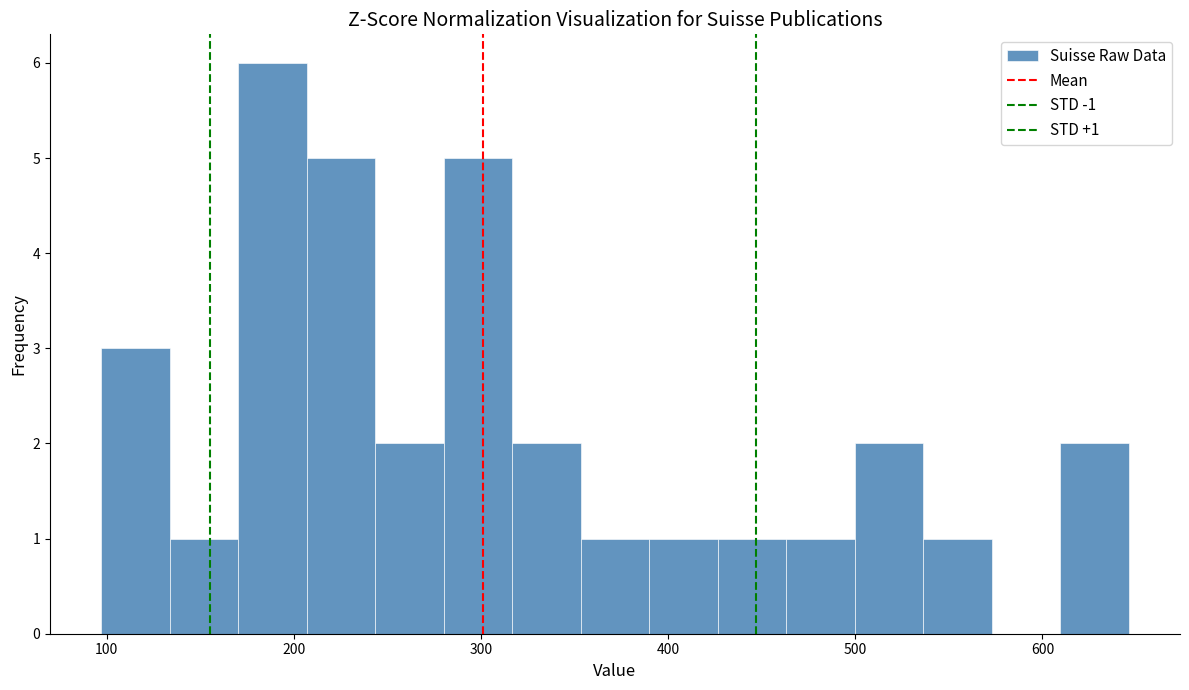

Read against the x-axis, roughly where is the centre of the tallest bar?

190